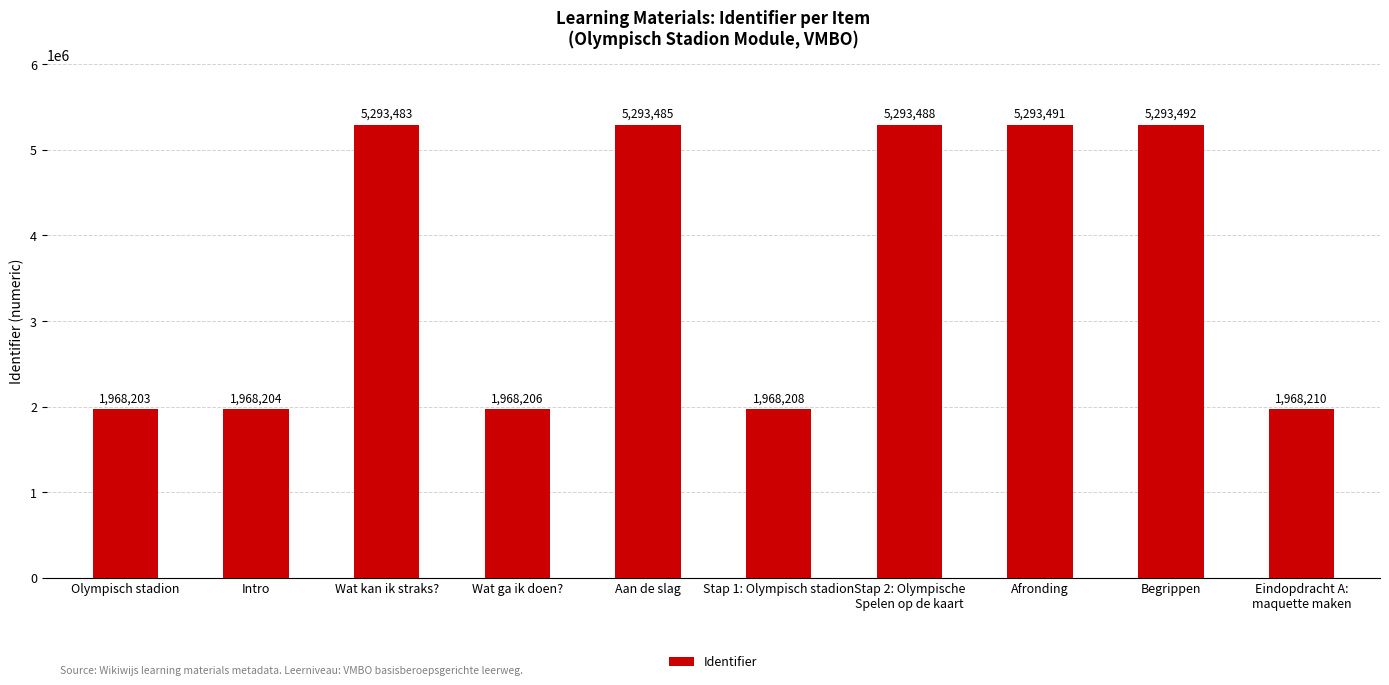

The chart shows a value of 1968208 at Stap 1: Olympisch stadion. True or false?

True